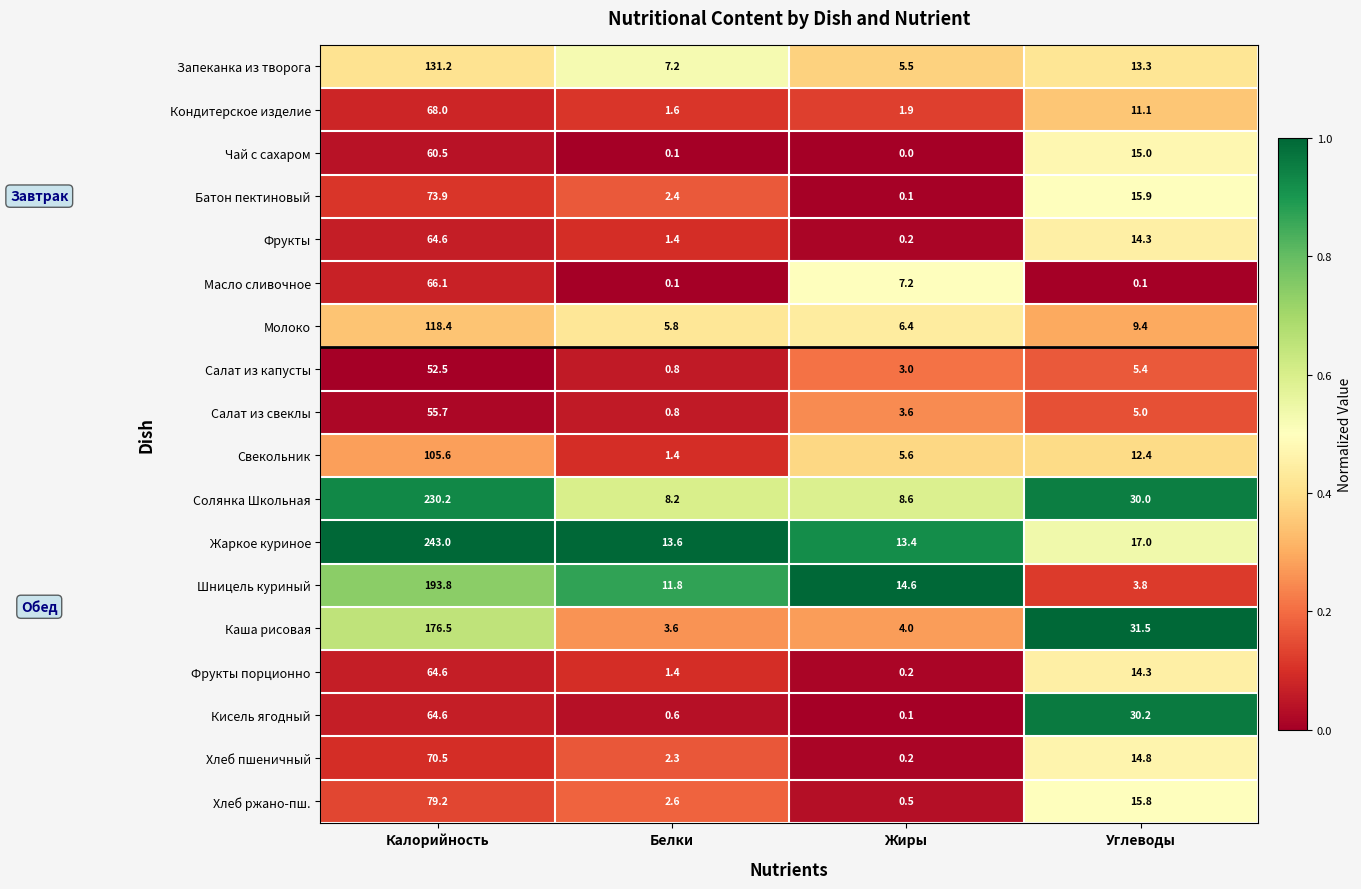

What is the average value of the Хлеб ржано-пш. series?

24.5